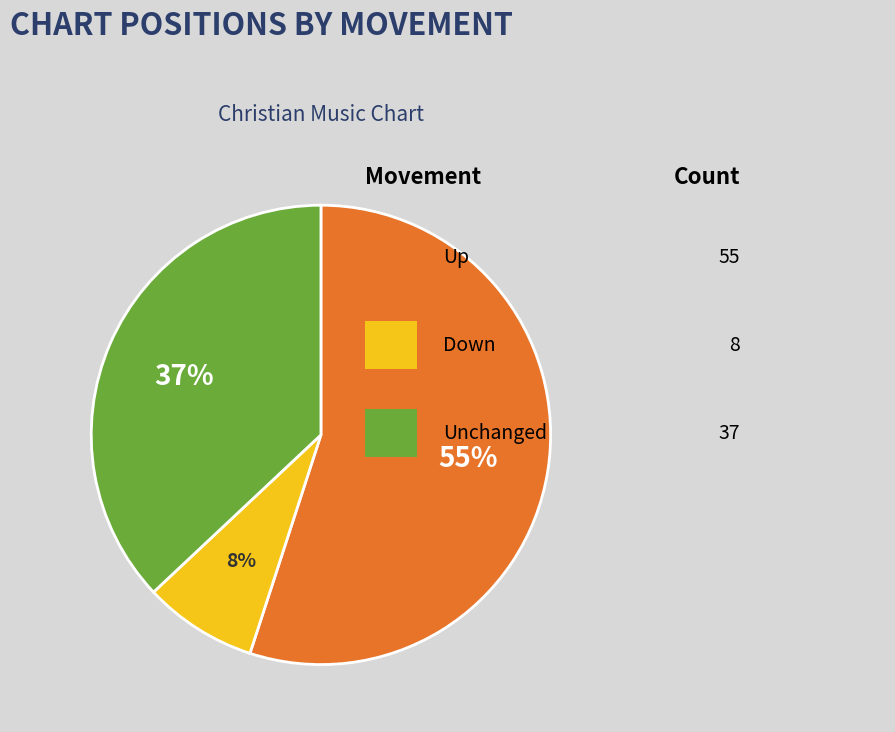

To the nearest percent, what is the difference between the largest and smallest slice percentages?

47%